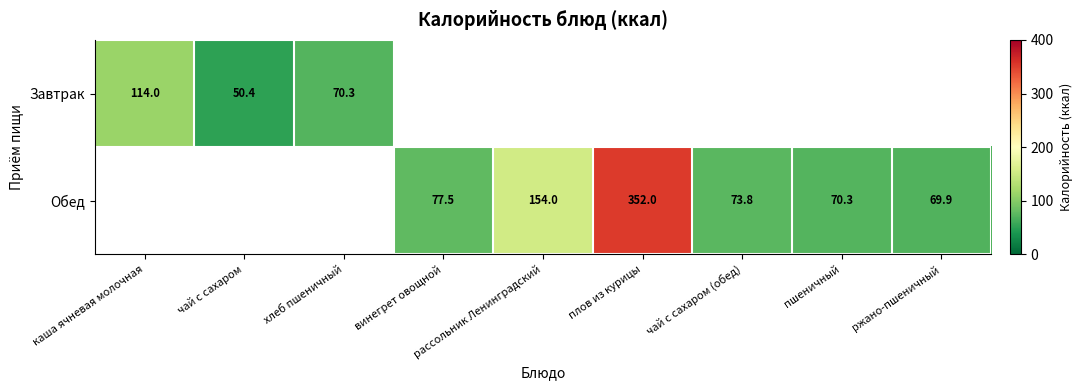

The Обед series shows 352.0 at плов из курицы. True or false?

True